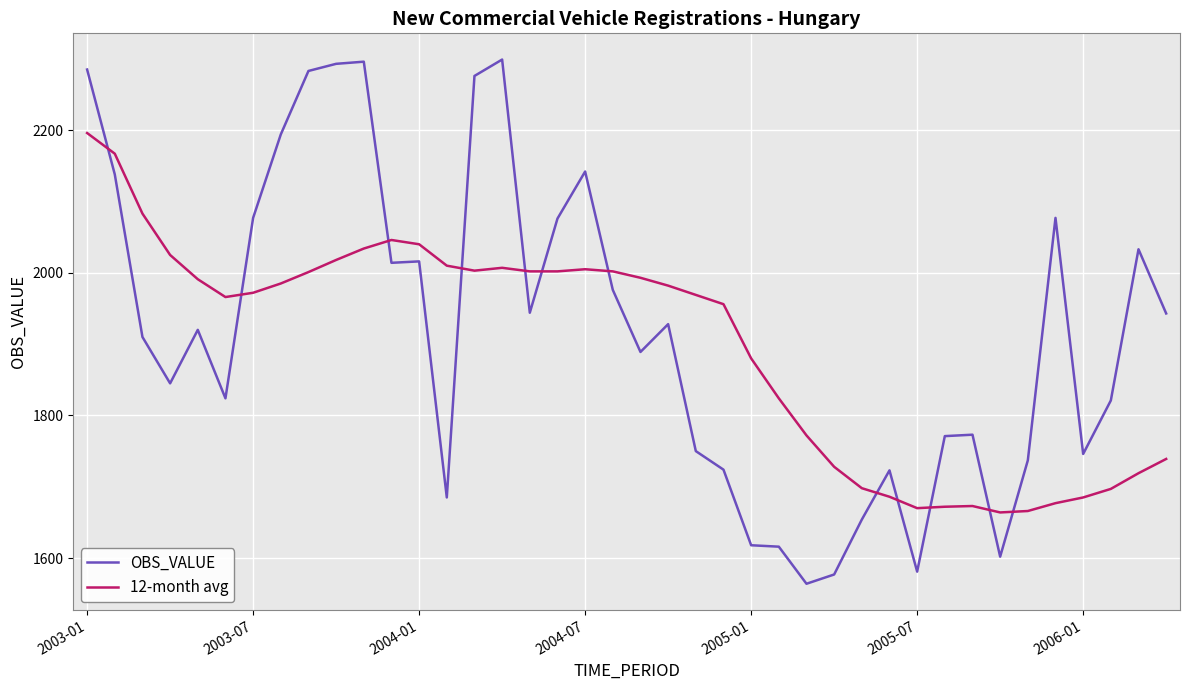

What is the minimum value shown in the chart?

1564